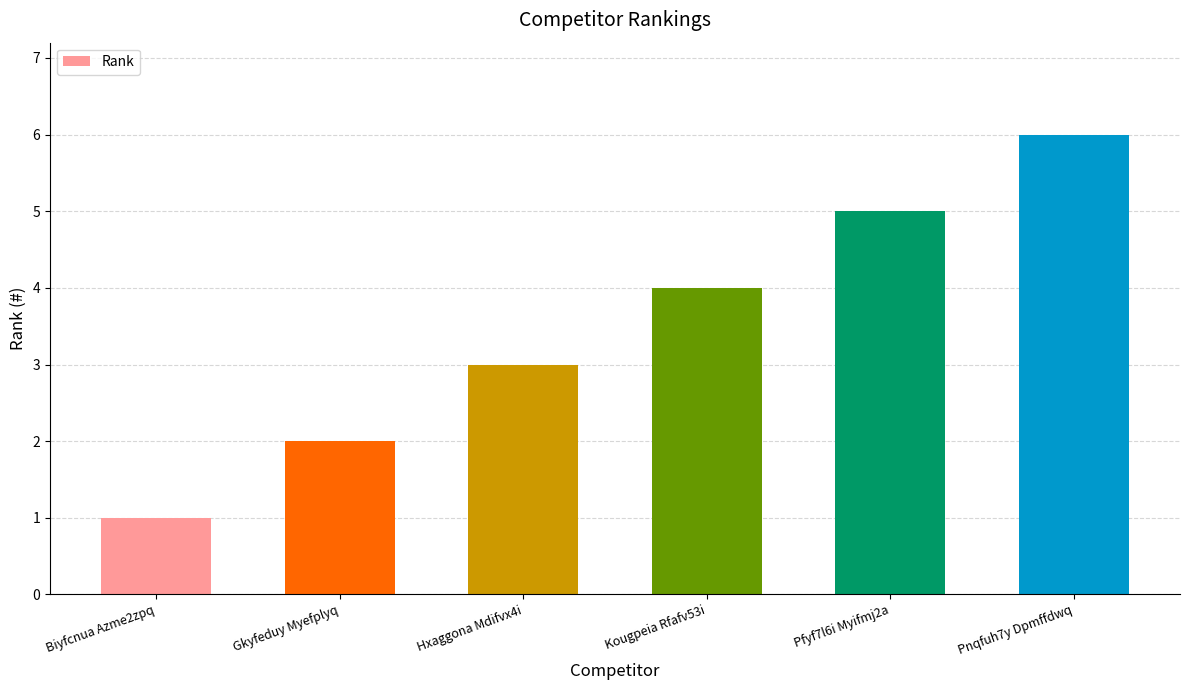

The chart shows a value of 1 at Biyfcnua Azme2zpq. True or false?

True